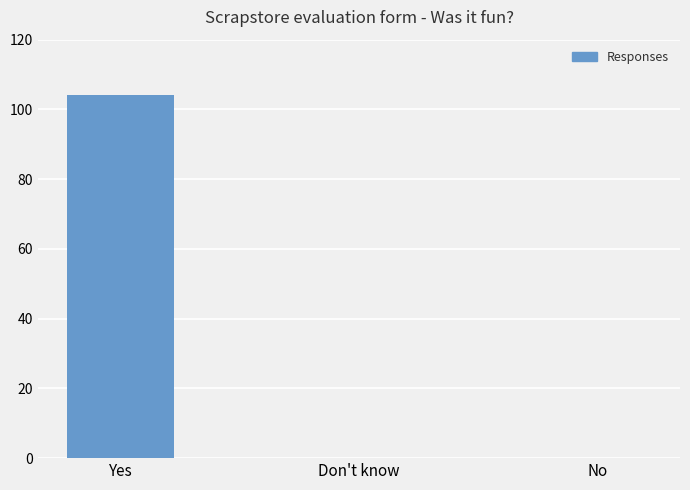

Reading left to right, transcribe all the data shown in this chart.

104	0	0